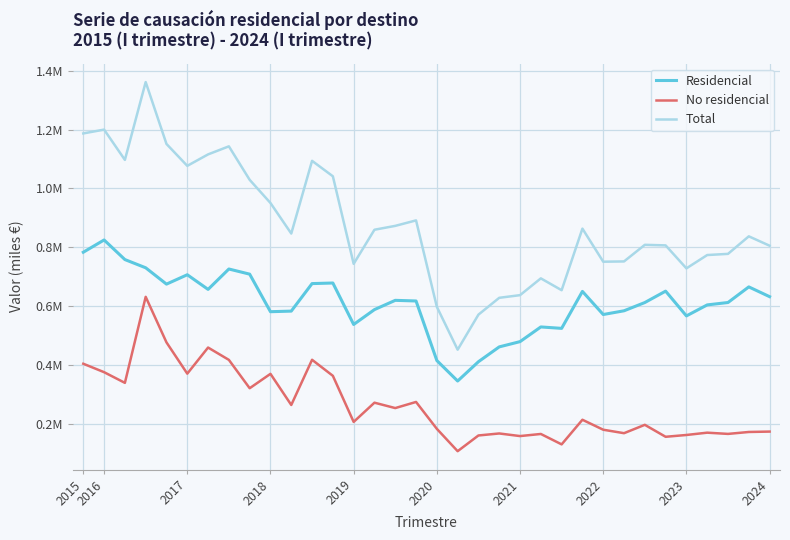

What are all the series names shown in the legend?

Residencial, No residencial, Total